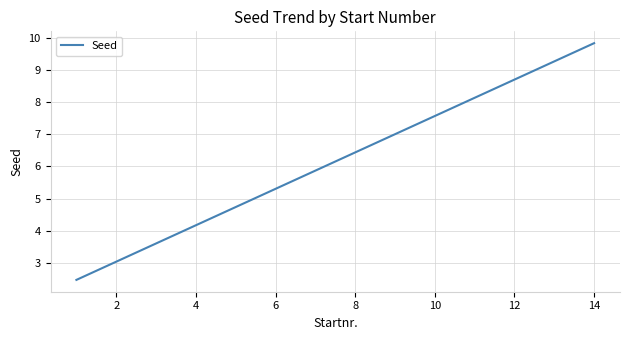

What is the change in value from 16 to 28?

+4.0